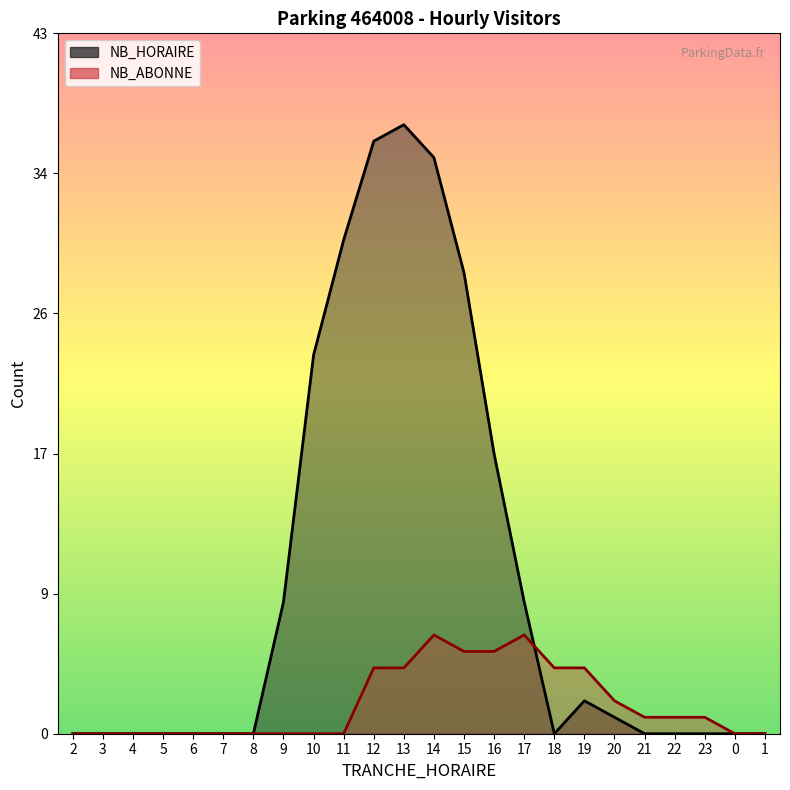

Which series has the largest total across all categories?

NB_HORAIRE